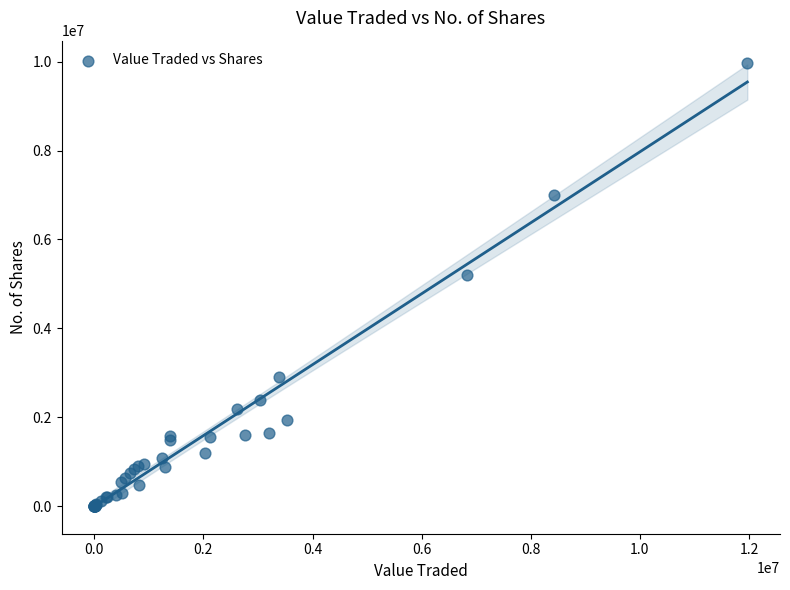

What Y value in the scatter plot is closest to 4984259?

5199249